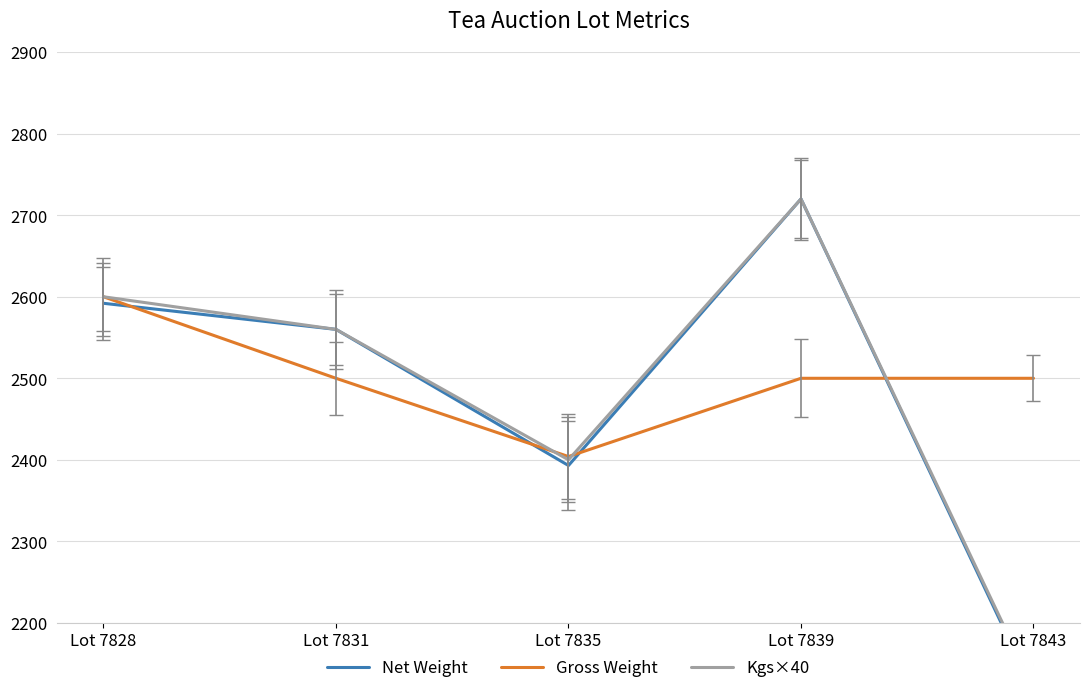

True or false: Kgs×40 has a value of 4199 at Lot 7831.

False